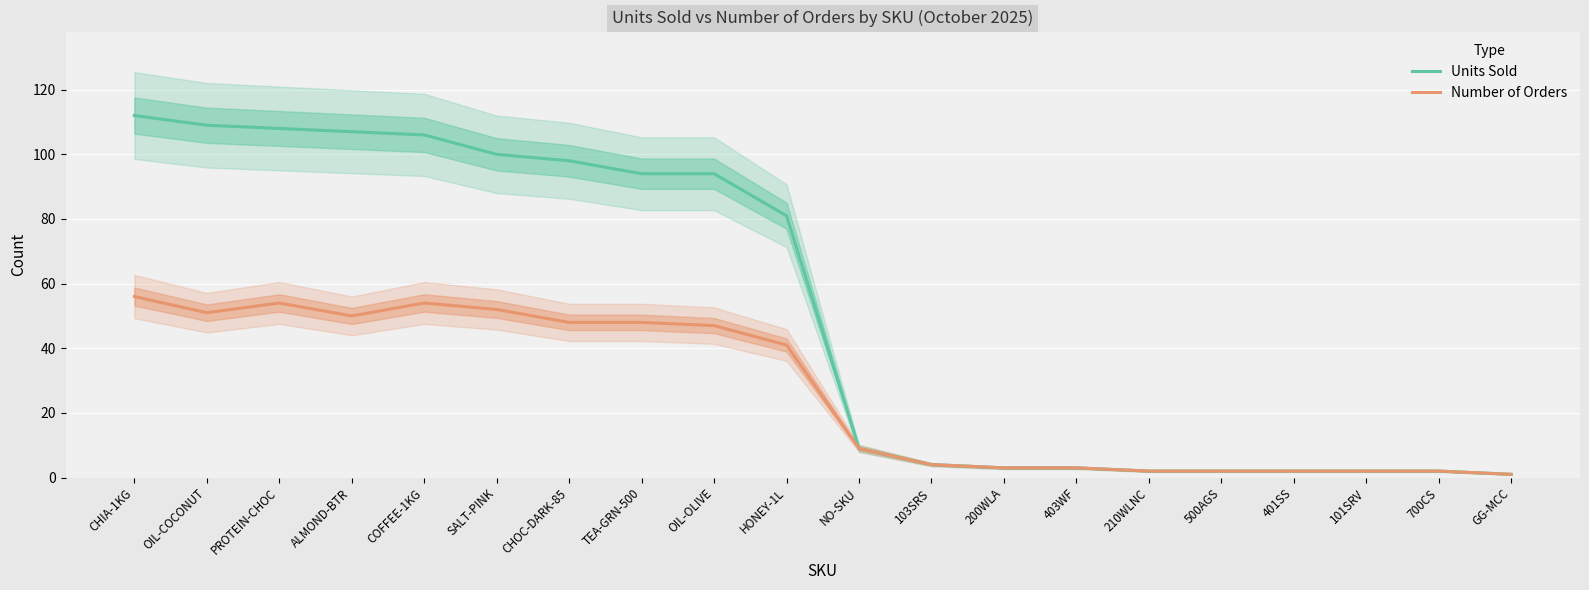

Which category has the lowest value across all series?

GG-MCC